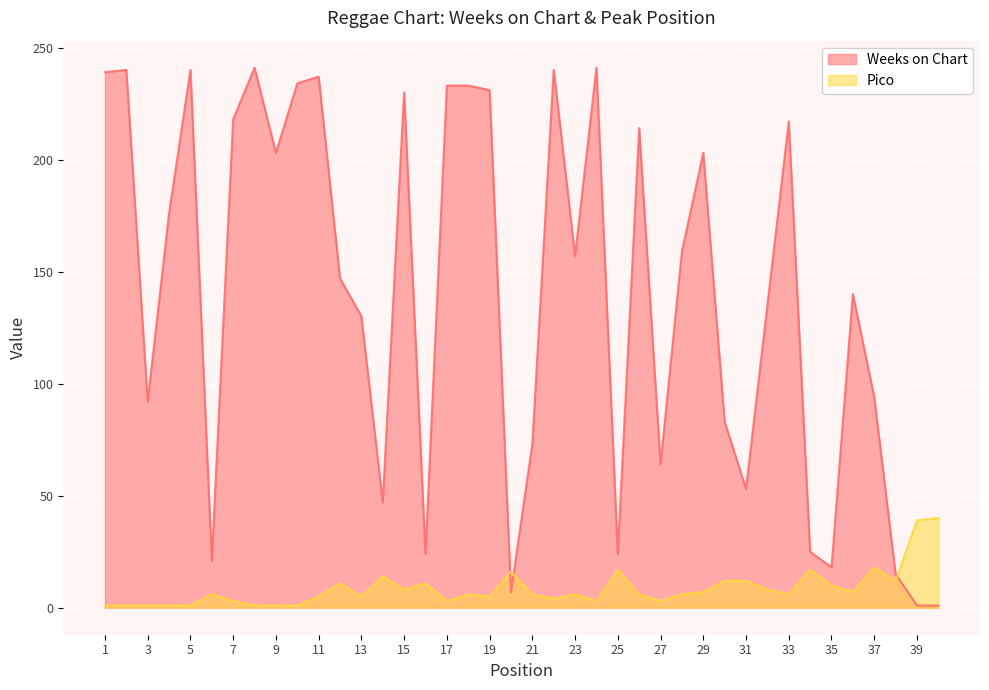

At which category does the chart reach its minimum across all series?

39